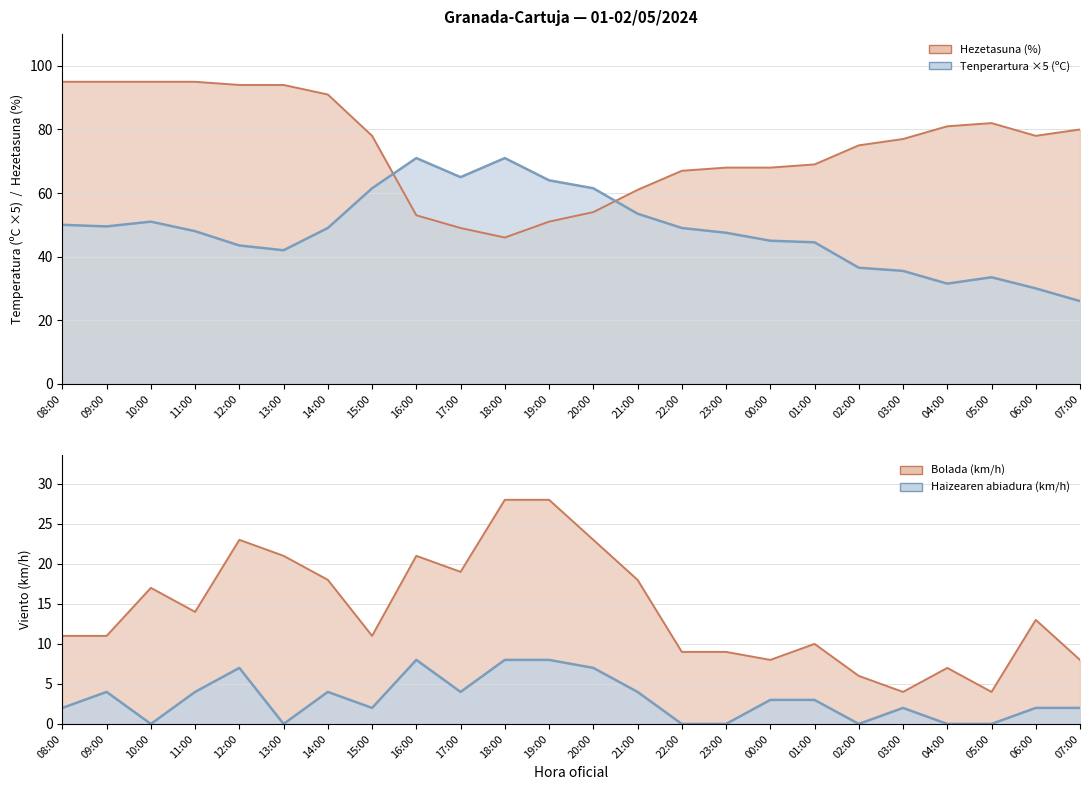

Rank the series at 02:00 from highest to lowest value.

Hezetasuna (%), Temperatura (ºC), Bolada (km/h), Haizearen abiadura (km/h)